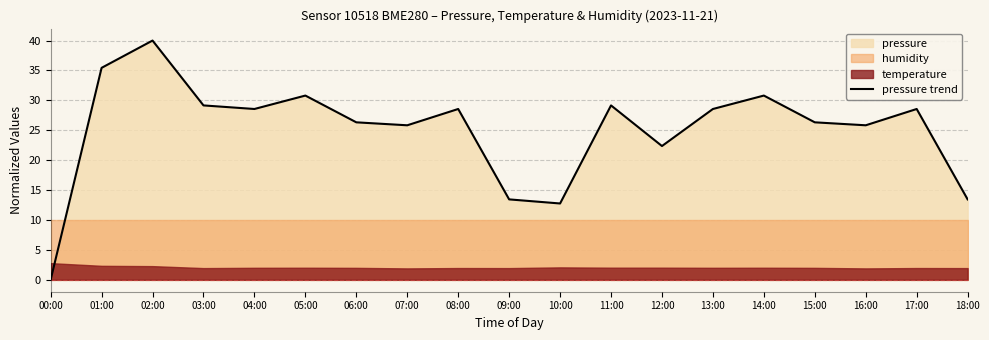

Between 18:00 and 05:00, which is larger?

05:00